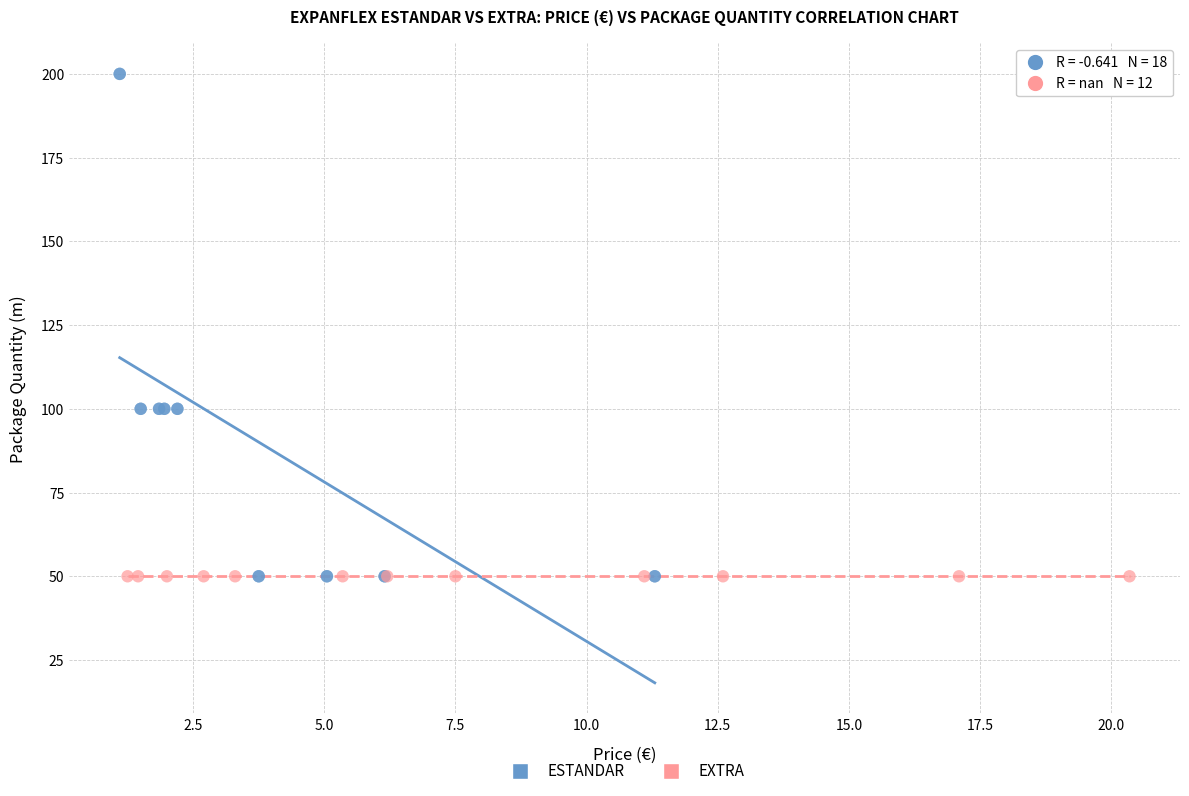

Which series reaches the maximum Y coordinate?

ESTANDAR